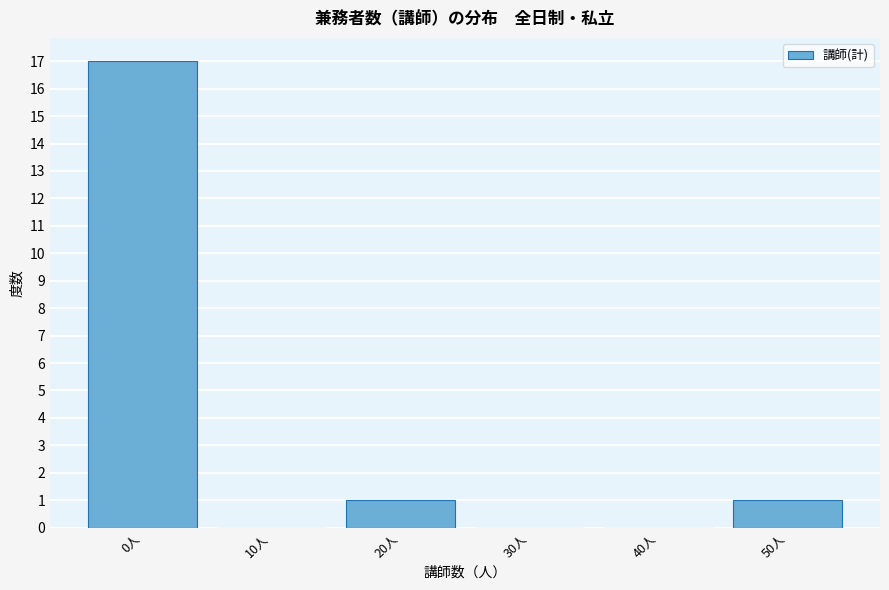

Reading left to right, transcribe all the data shown in this chart.

0人=17	10人=0	20人=1	30人=0	40人=0	50人=1